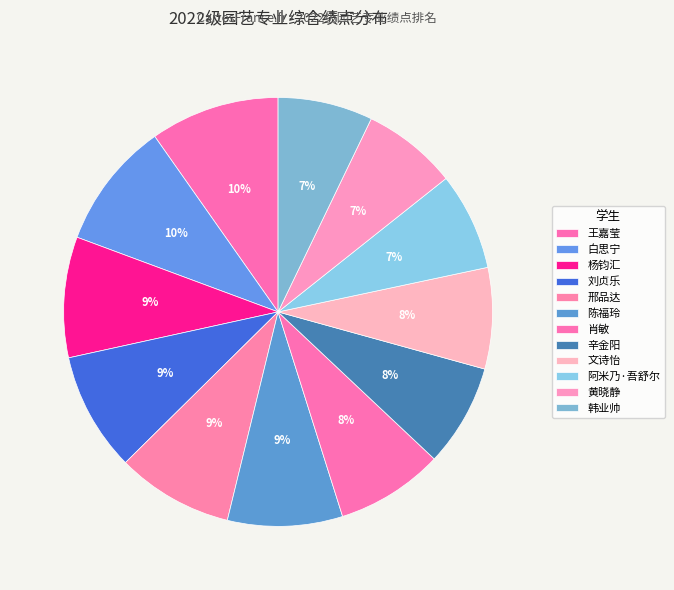

Which category has the smallest portion of the pie?

韩业帅